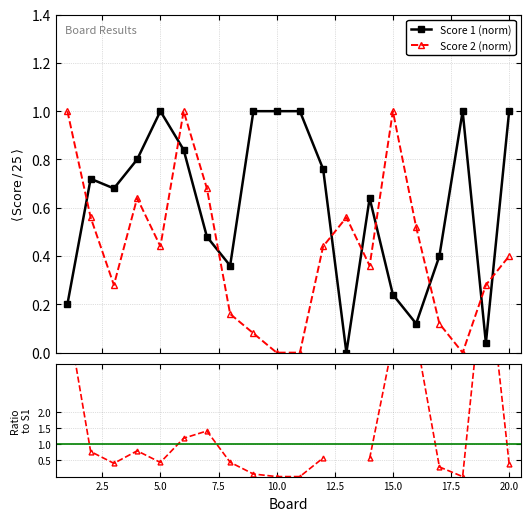

How many values in the Score 2 (norm) series exceed 0?

17